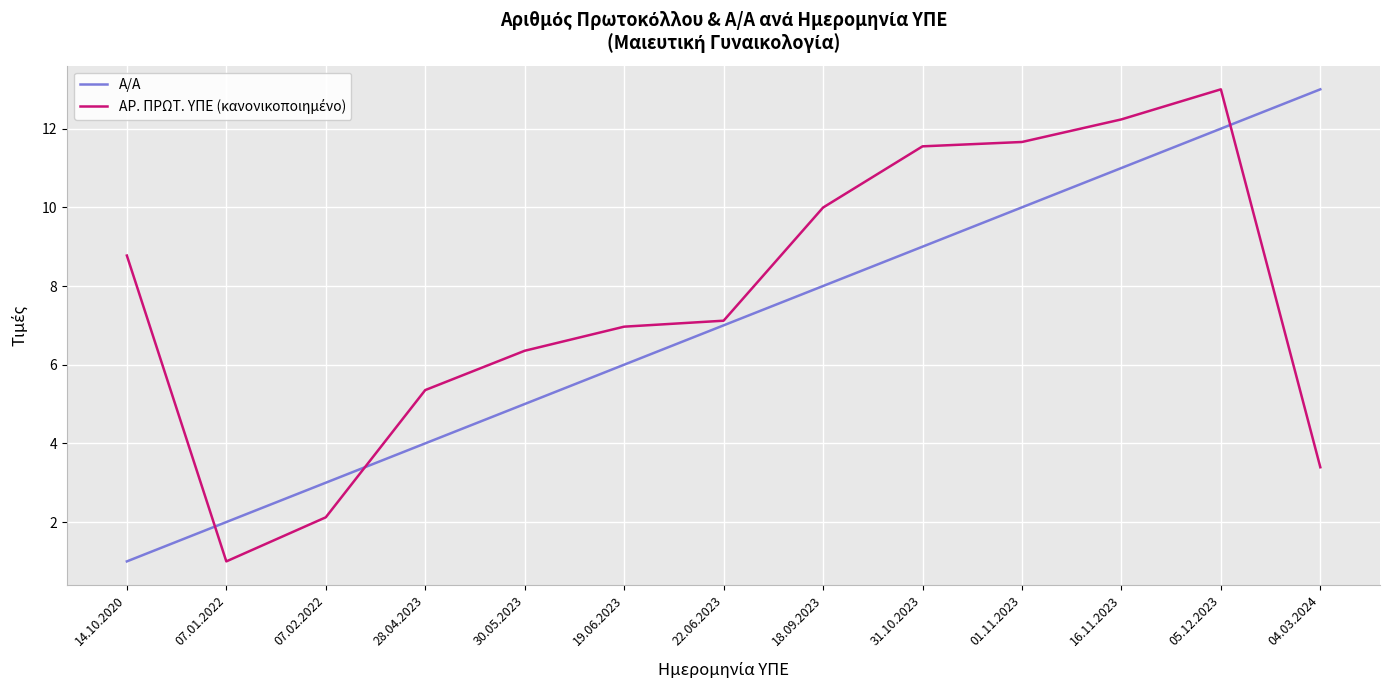

Between 30.05.2023 and 19.06.2023, which series saw the biggest shift?

Α/Α